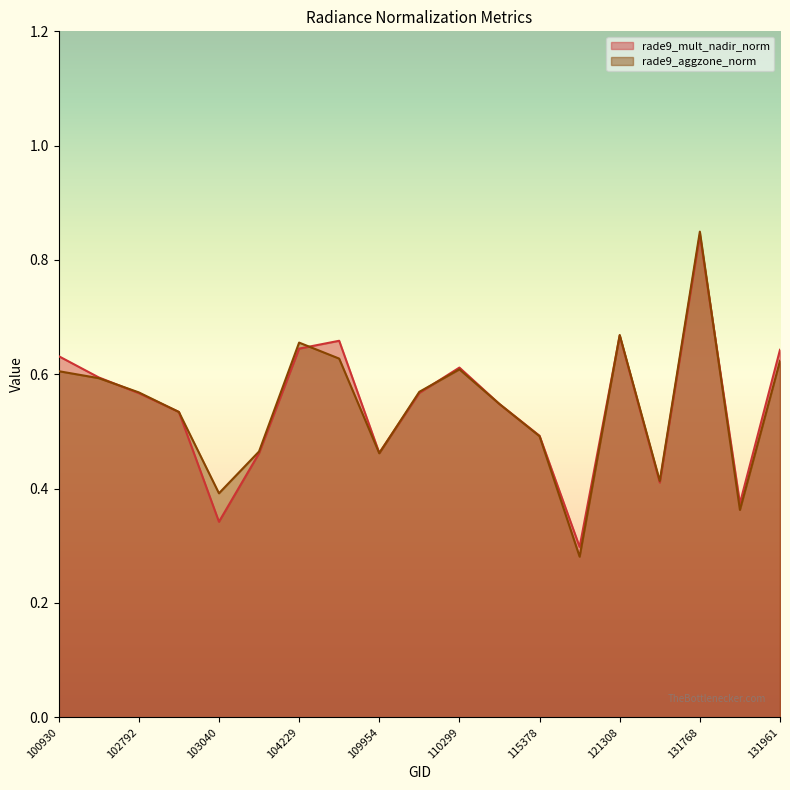

Reading left to right, extract all data points from this chart.

rade9_mult_nadir_norm: 0.6	0.6	0.6	0.5	0.3	0.5	0.6	0.7	0.5	0.6	0.6	0.5	0.5	0.3	0.7	0.4	0.8	0.4	0.6
rade9_aggzone_norm: 0.6	0.6	0.6	0.5	0.4	0.5	0.7	0.6	0.5	0.6	0.6	0.5	0.5	0.3	0.7	0.4	0.8	0.4	0.6